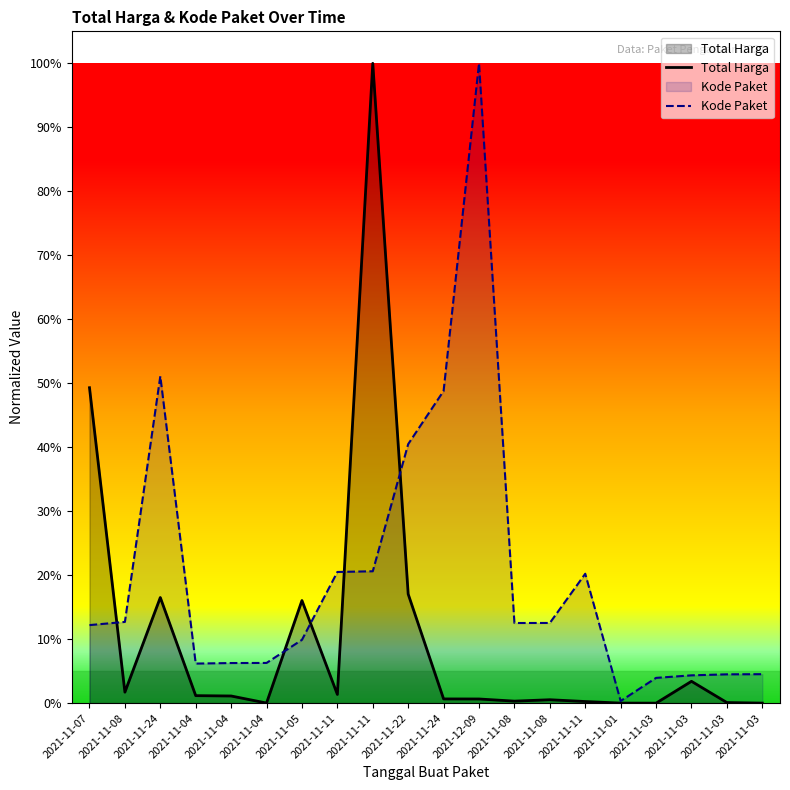

The value of Kode Paket at 2021-11-22 is 0.4. True or false?

True